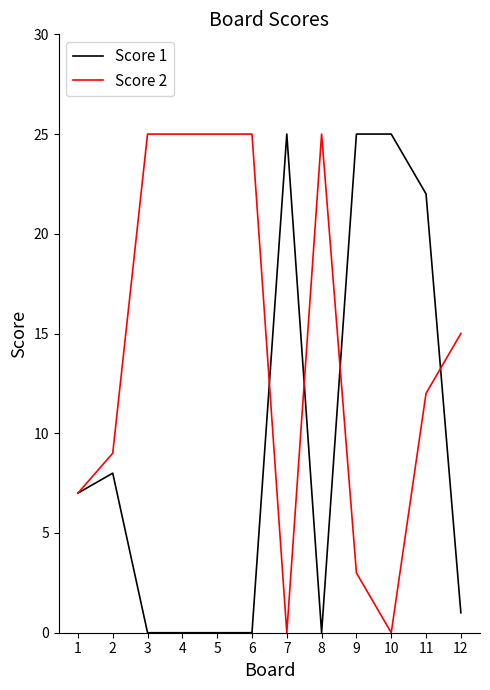

Is it true that Score 2 equals 17 at 3?

False